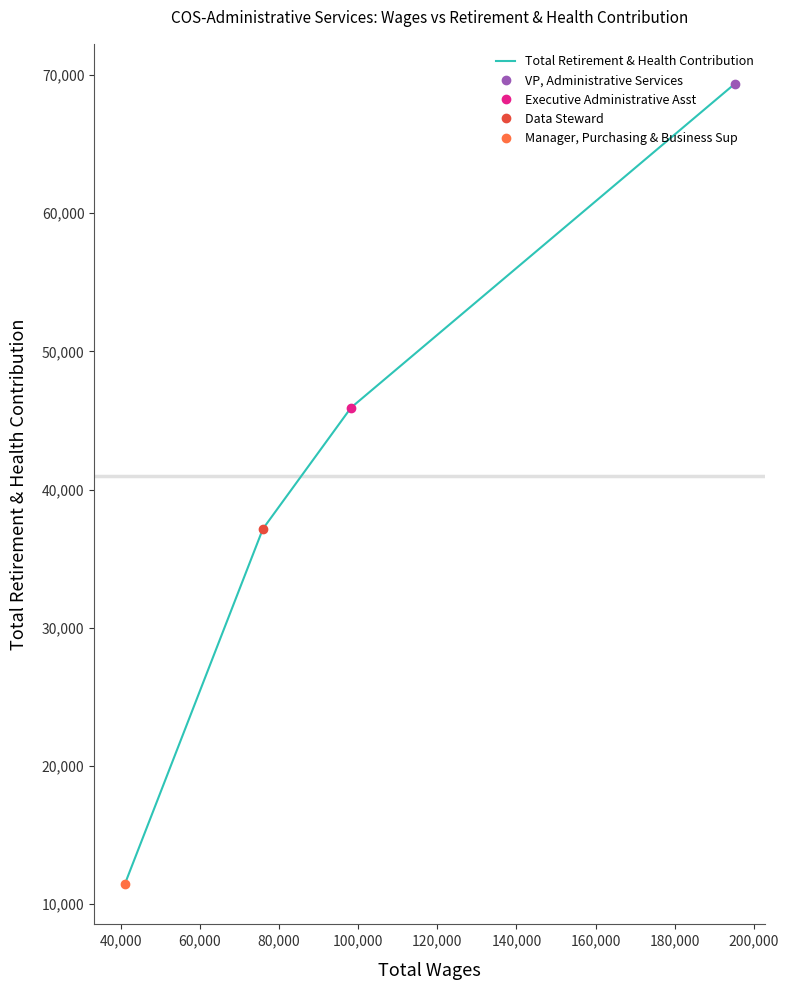

What is the difference between the maximum and minimum values?

57940